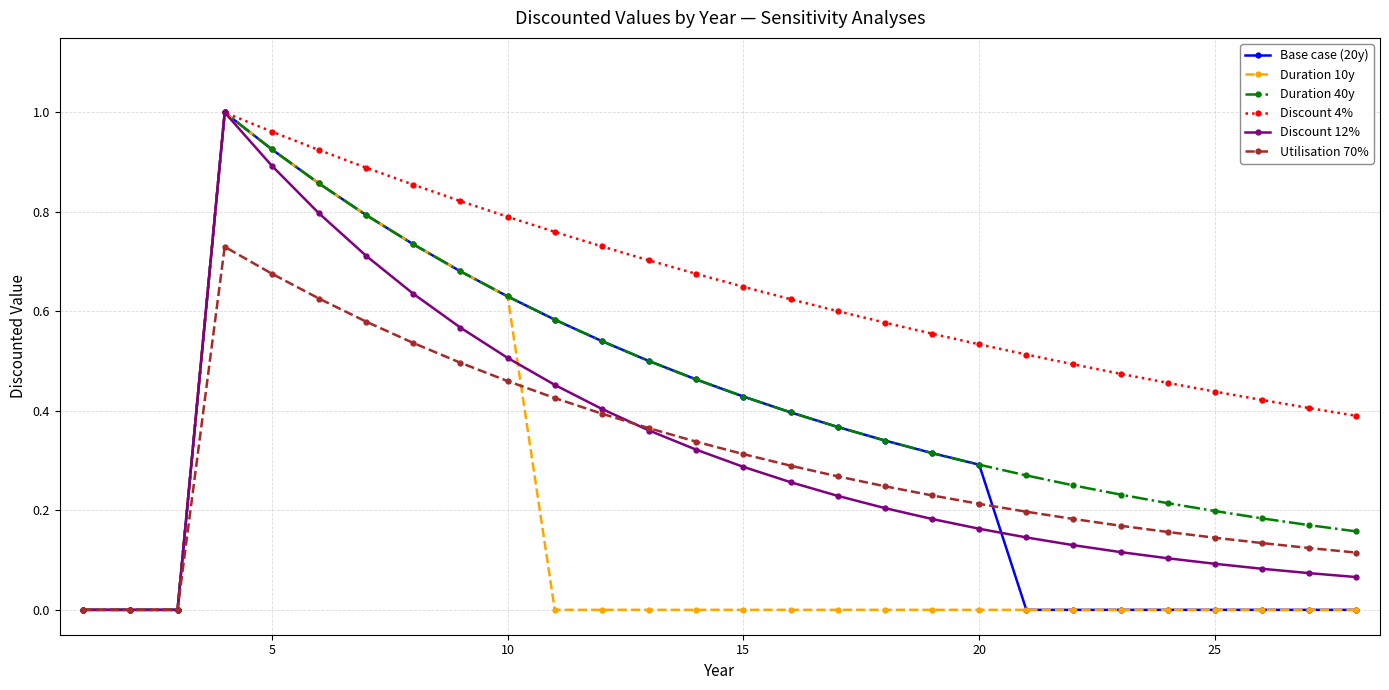

What is the sum of all Utilisation 70% values?

8.4